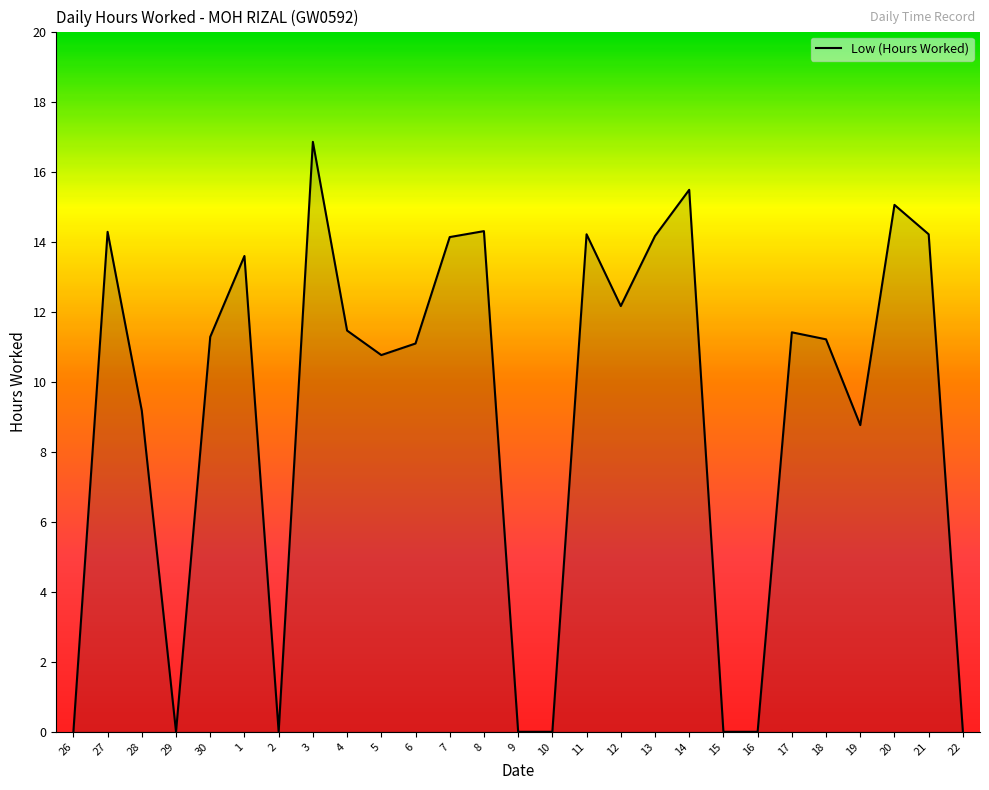

The chart shows a value of 0.0 at 10. True or false?

True